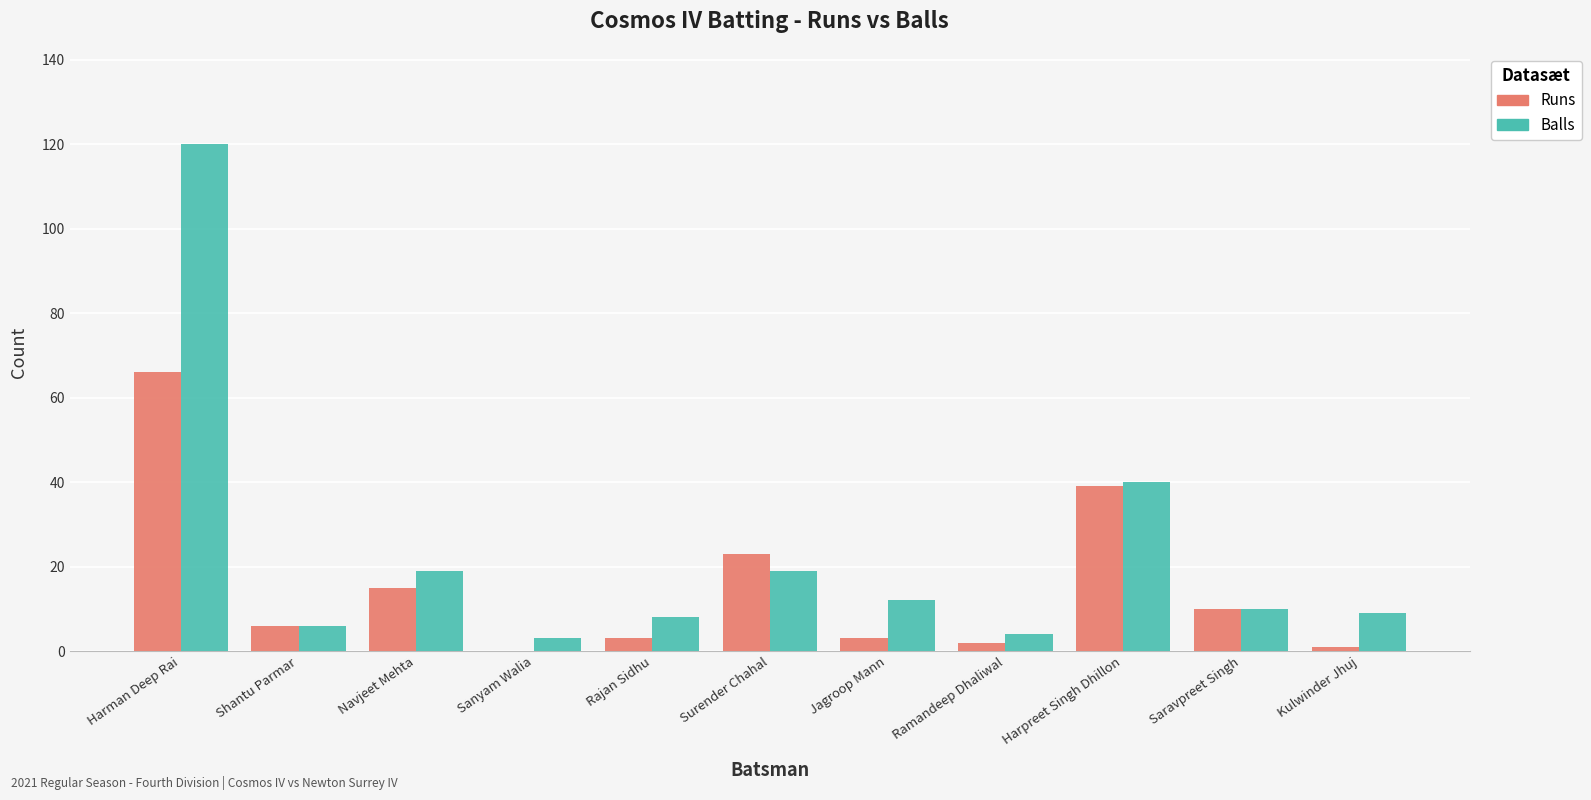

At which category does the chart reach its peak across all series?

Harman Deep Rai